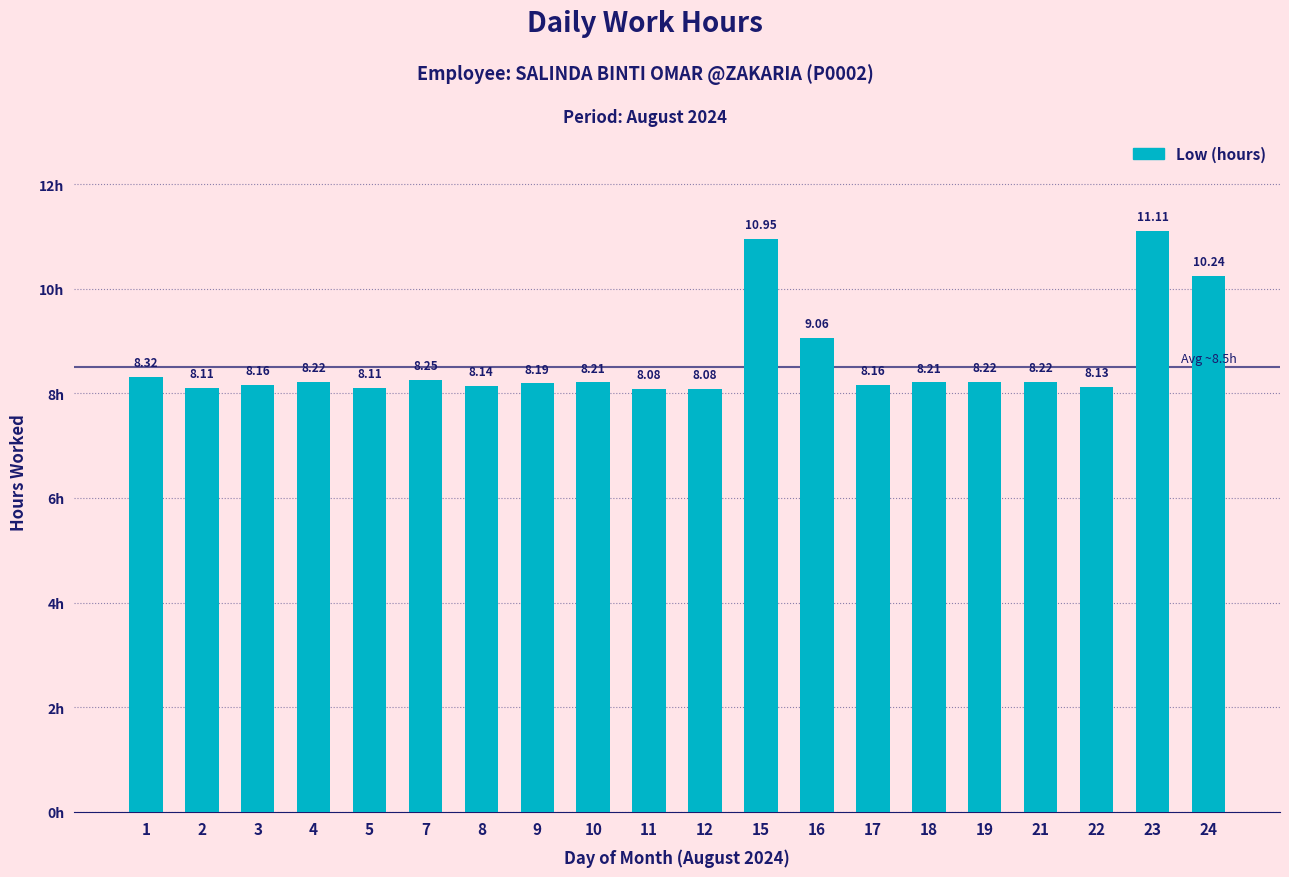

Are the bars grouped side by side (vs. stacked)?

No